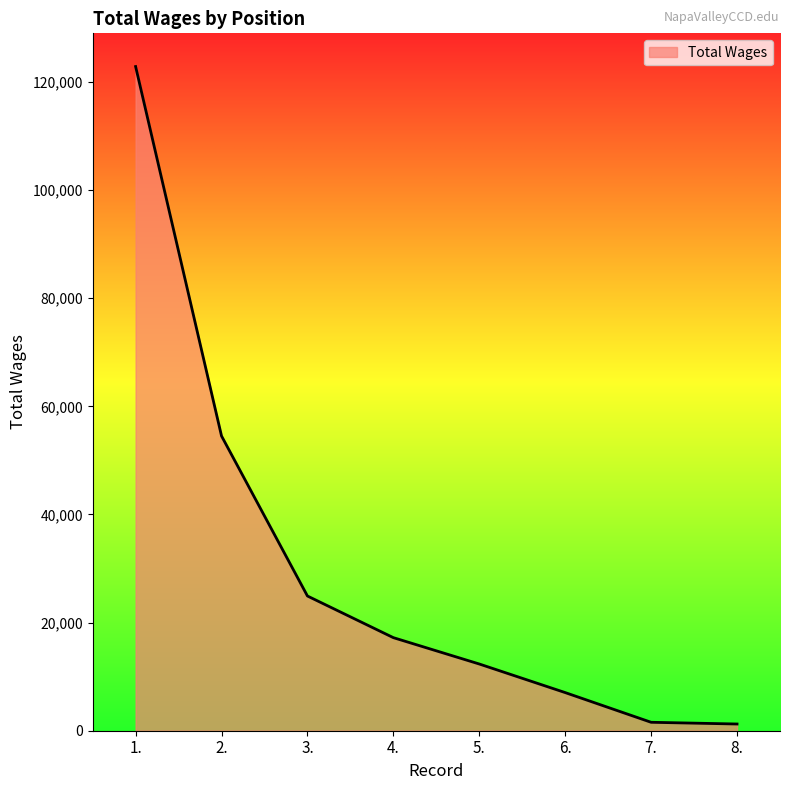

What is the change in value from 1. to 2.?

-68337